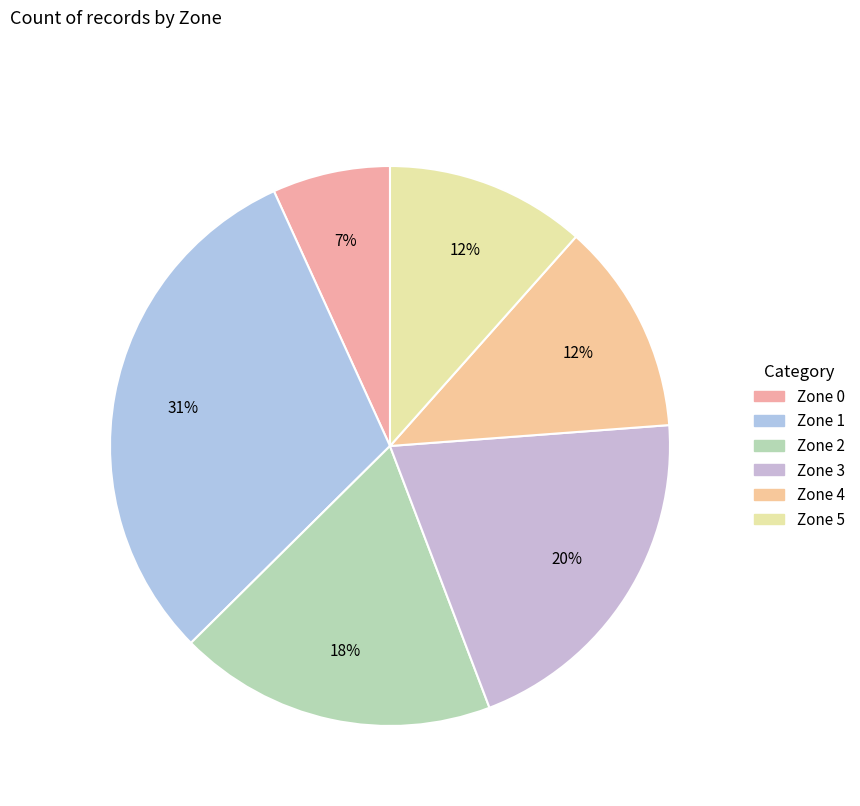

Does any single category account for the majority?

No